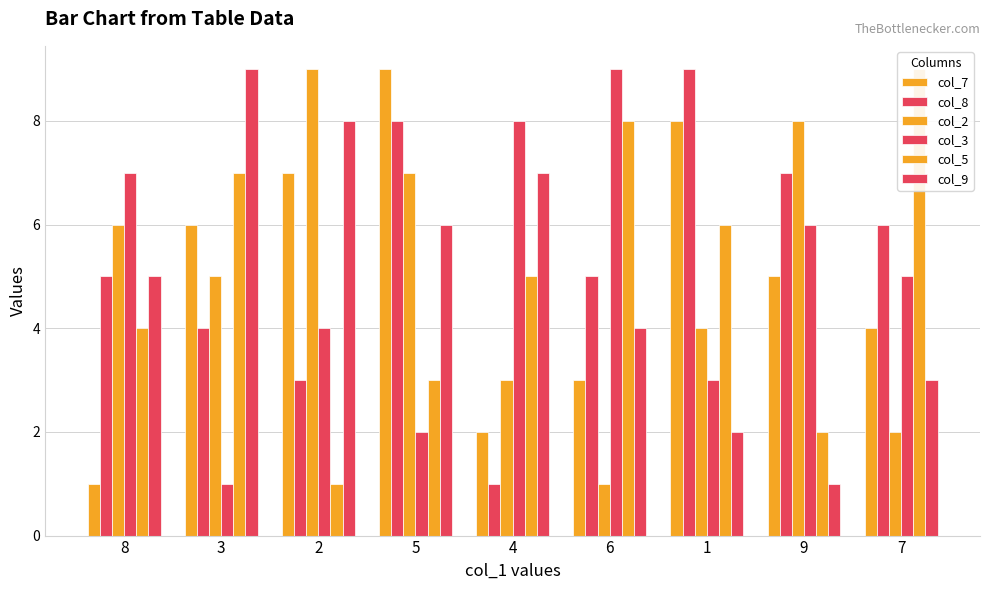

How many bars are there in total?

54